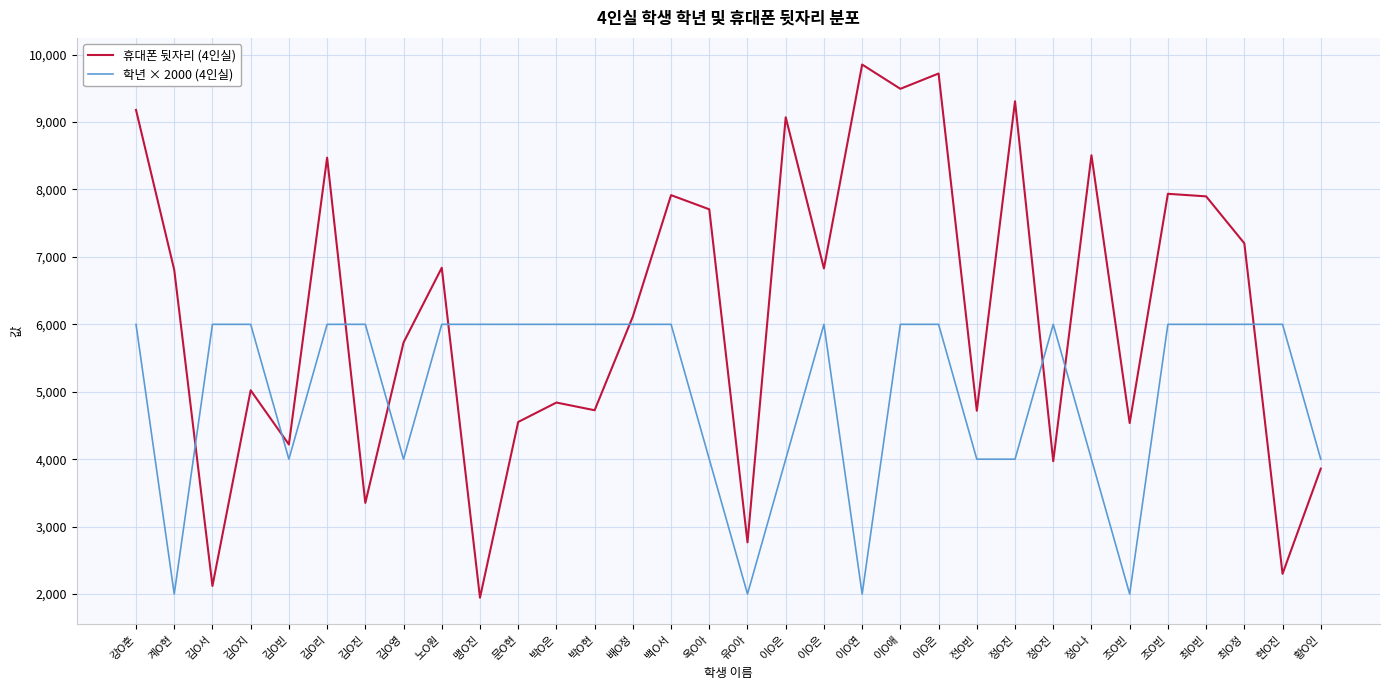

At which category does the chart reach its minimum across all series?

맹O진